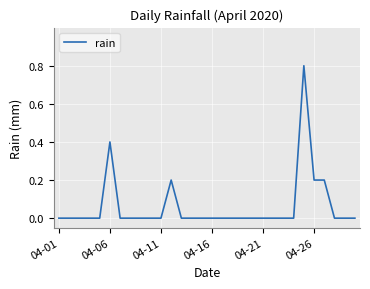

What is the maximum value shown in the chart?

0.8